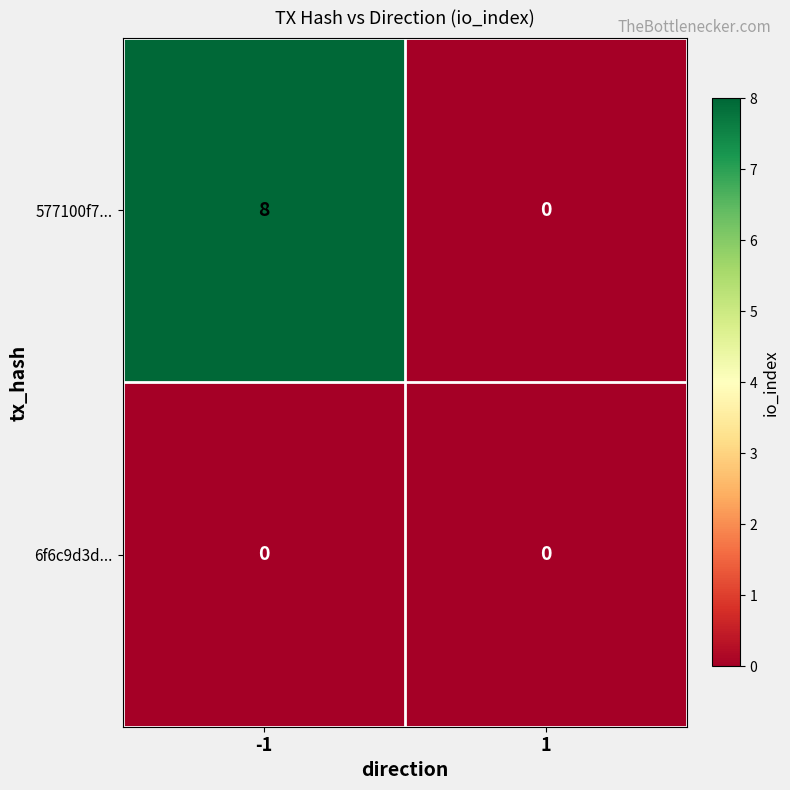

How many categories are shown in the chart?

2